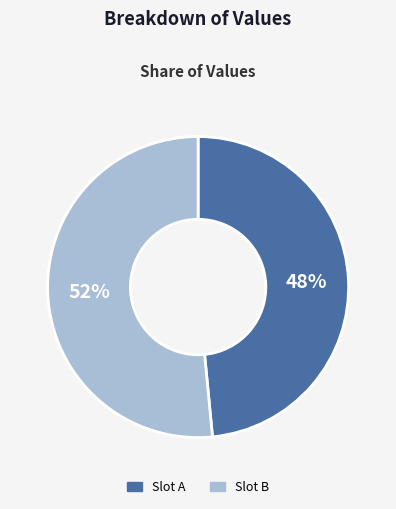

Does any single category account for the majority?

Yes